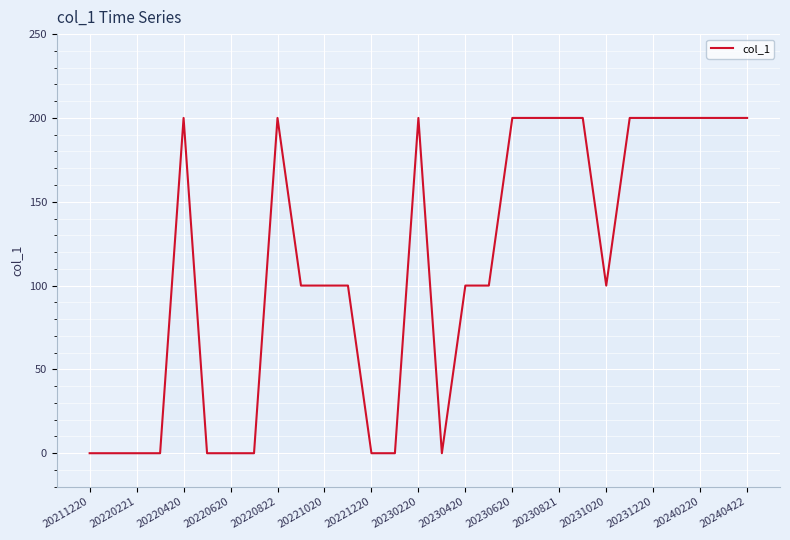

What is the maximum value shown in the chart?

200